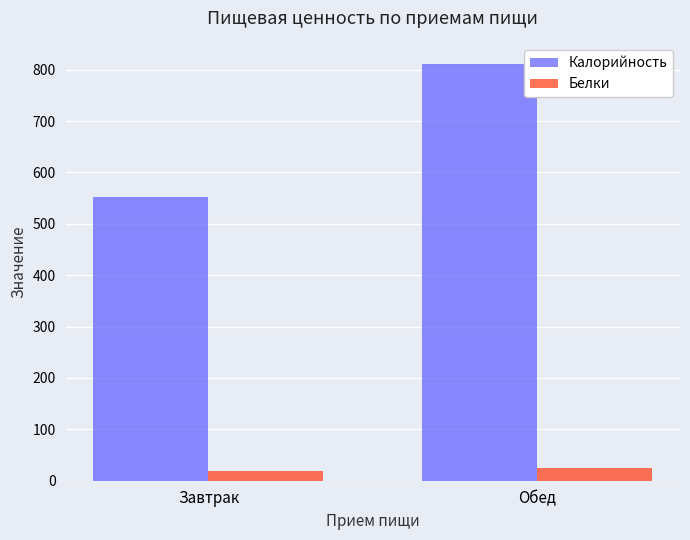

Rank the series by their maximum value, from lowest to highest.

Белки, Калорийность